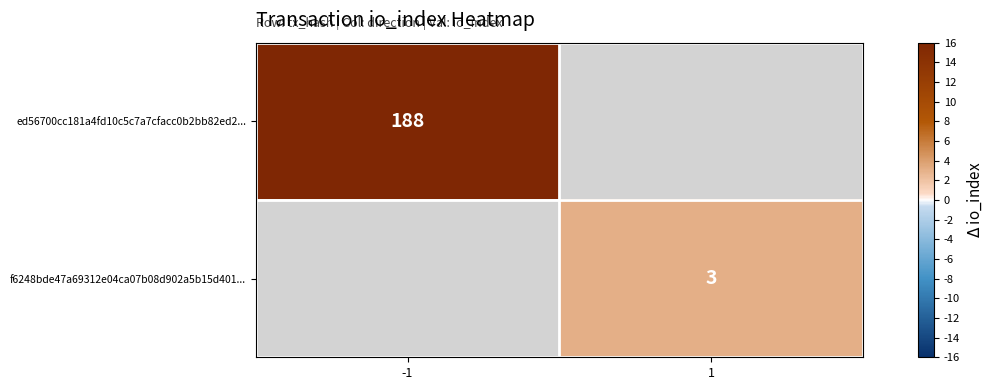

True or false: f6248bde47a69312e04ca07b08d902a5b15d401... has a value of 5 at 1.

False